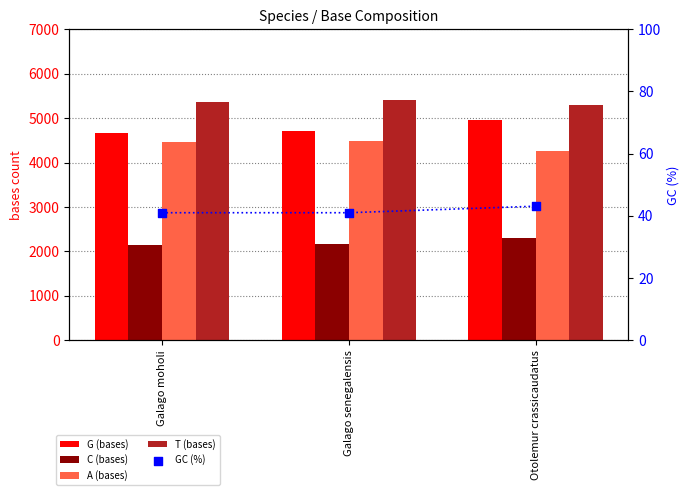

Is the value of GC (%) at Galago moholi greater than the value of G (bases) at Galago senegalensis?

No